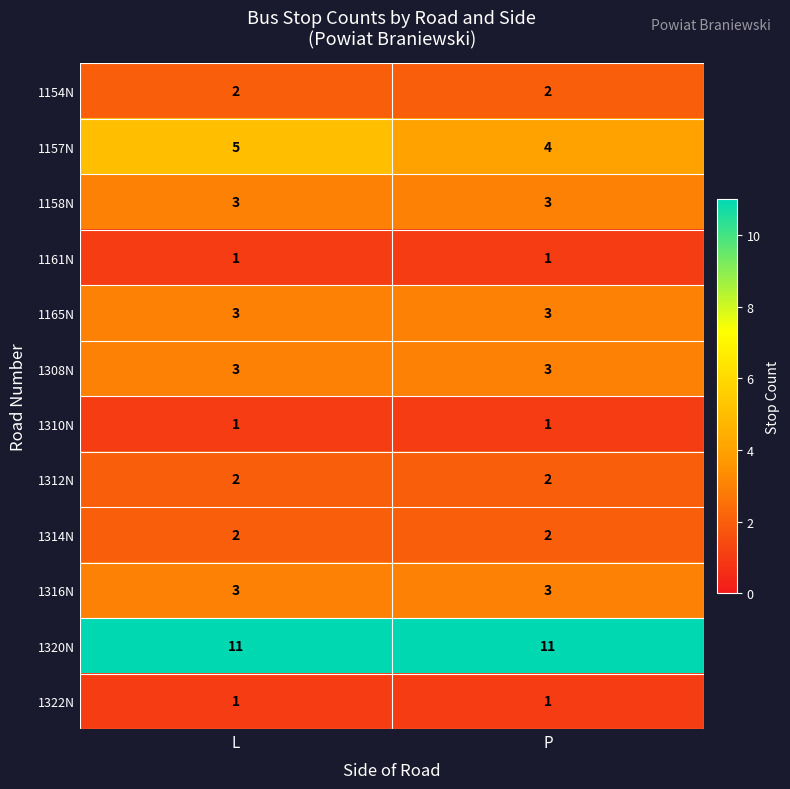

What is the difference between the highest and lowest values at L?

10